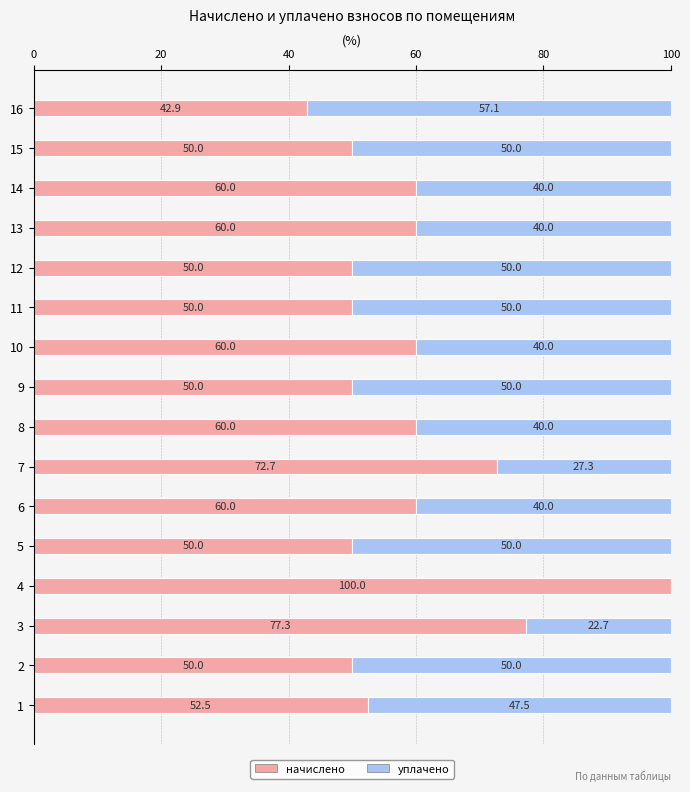

What is the average value of the начислено series?

59.1